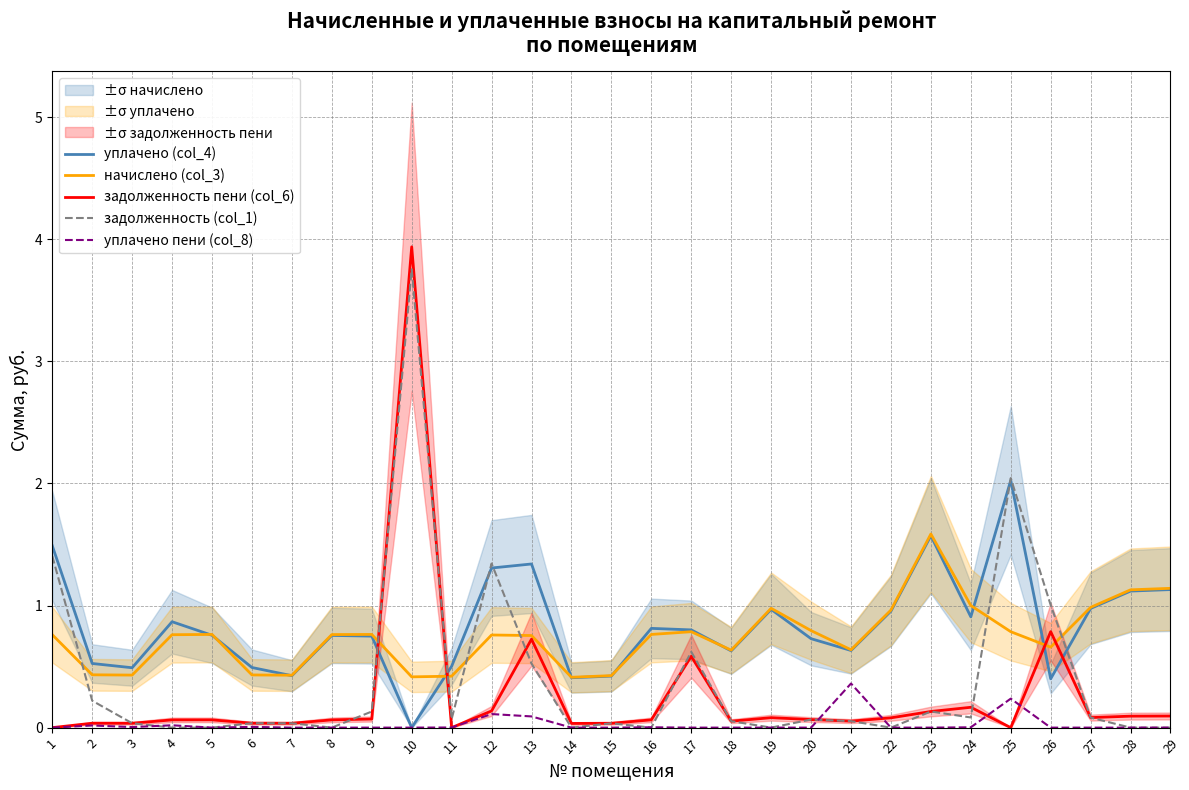

Which series has the widest spread of values?

задолженность пени (col_6)